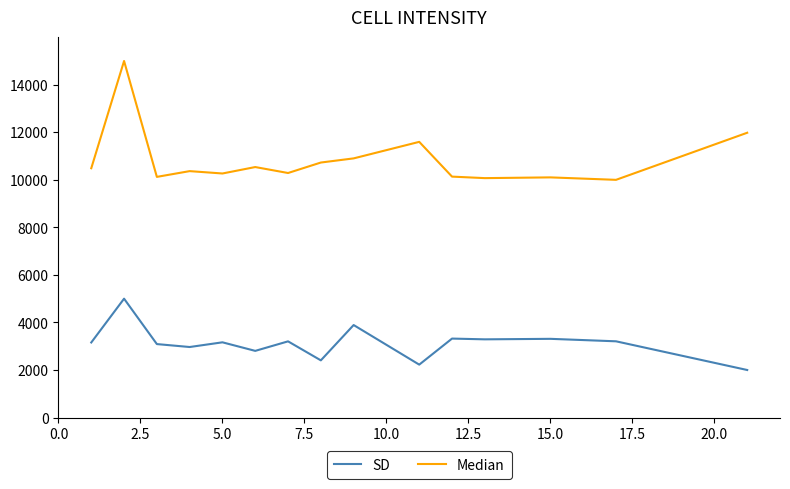

What is the maximum value for SD?

5000.0